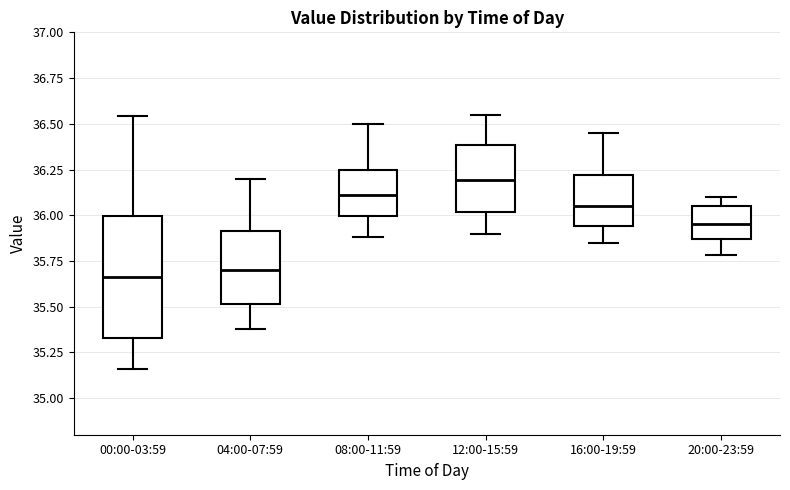

Where is the upper edge of the box for 16:00-19:59 on the y-axis? The values are not printed on the chart, so give them approximately, as read against the axis.

36.20